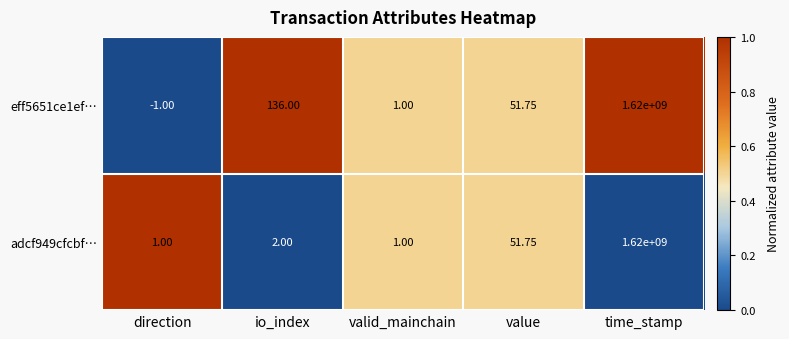

At which category is the sum across all series the highest?

time_stamp